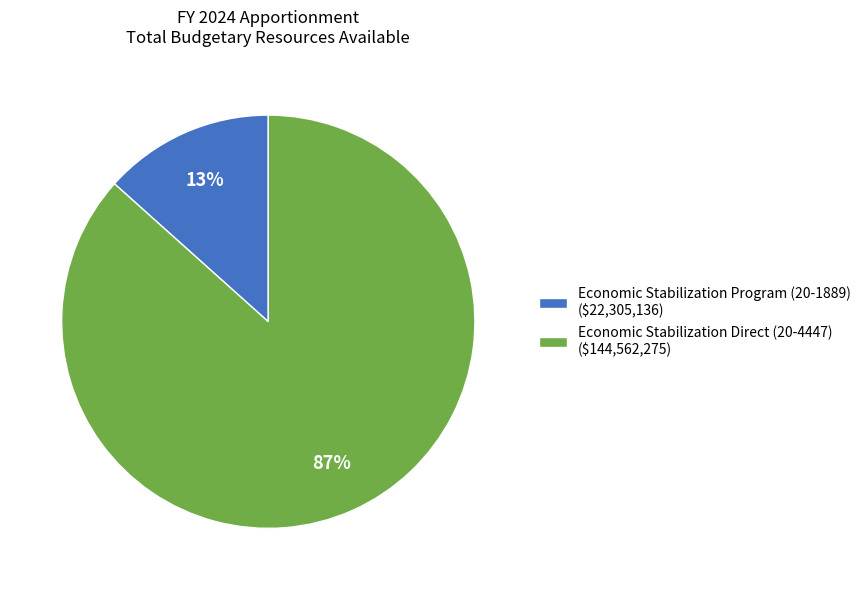

Which category has the biggest portion of the pie?

Economic Stabilization Direct (20-4447)